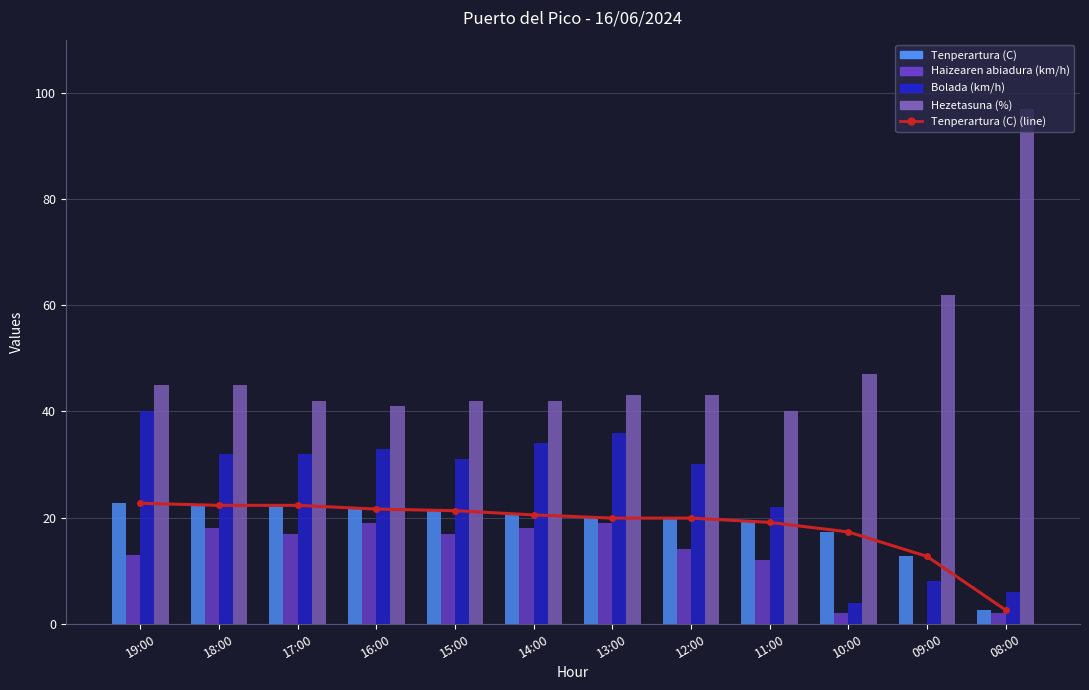

What is the highest value of the Hezetasuna (%) series?

97.0